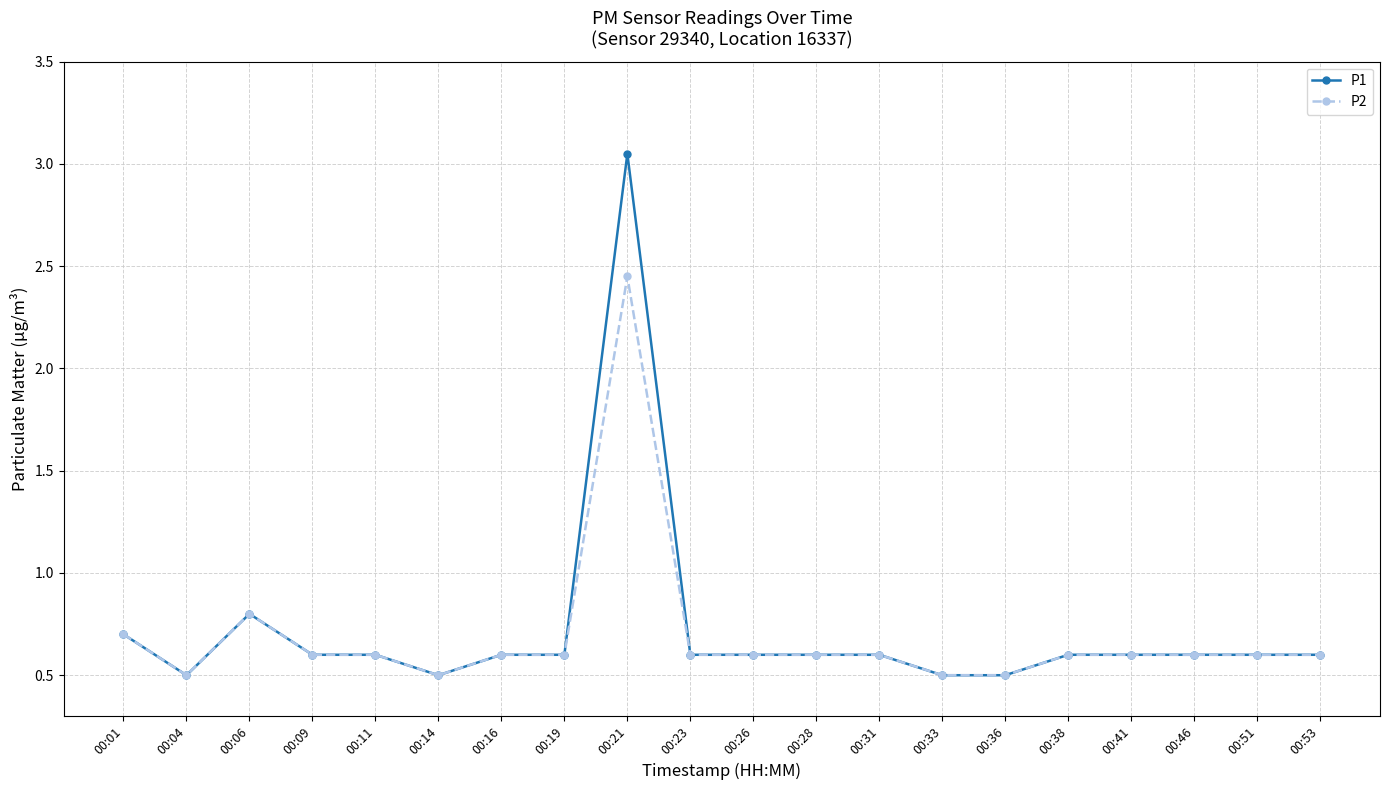

Which series has the largest range (max minus min)?

P1